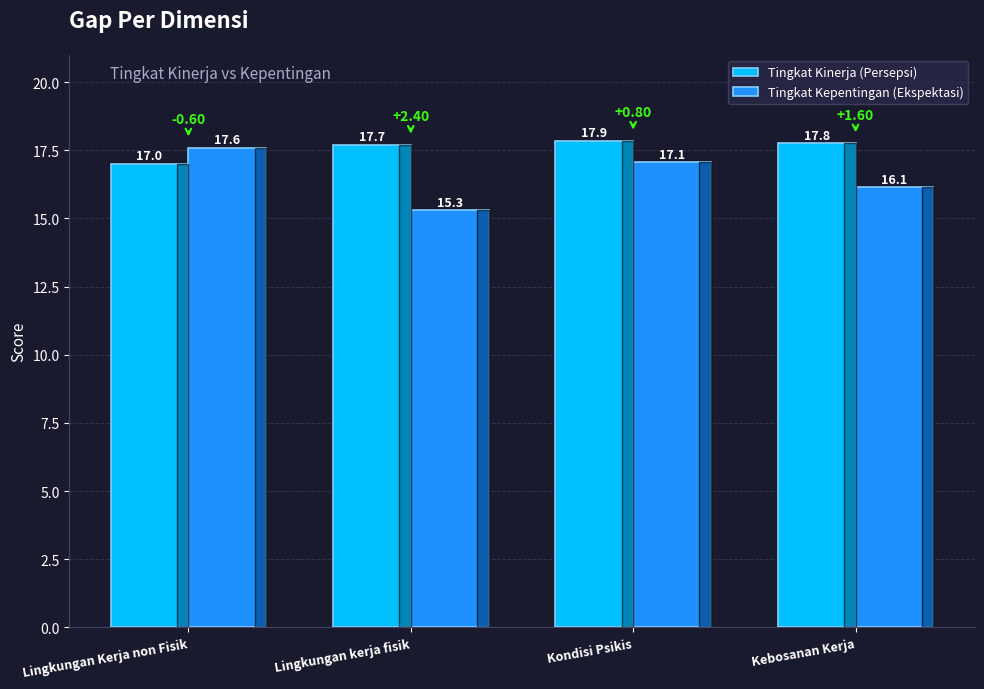

What is the label of the 2nd bar from the left?

Lingkungan kerja fisik